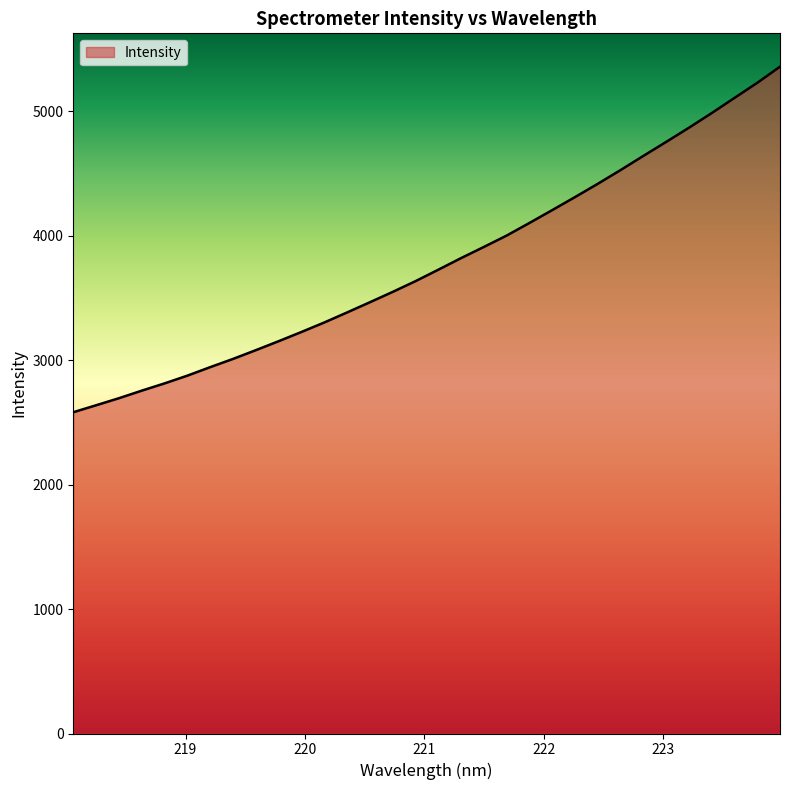

What is the minimum value shown in the chart?

2581.3